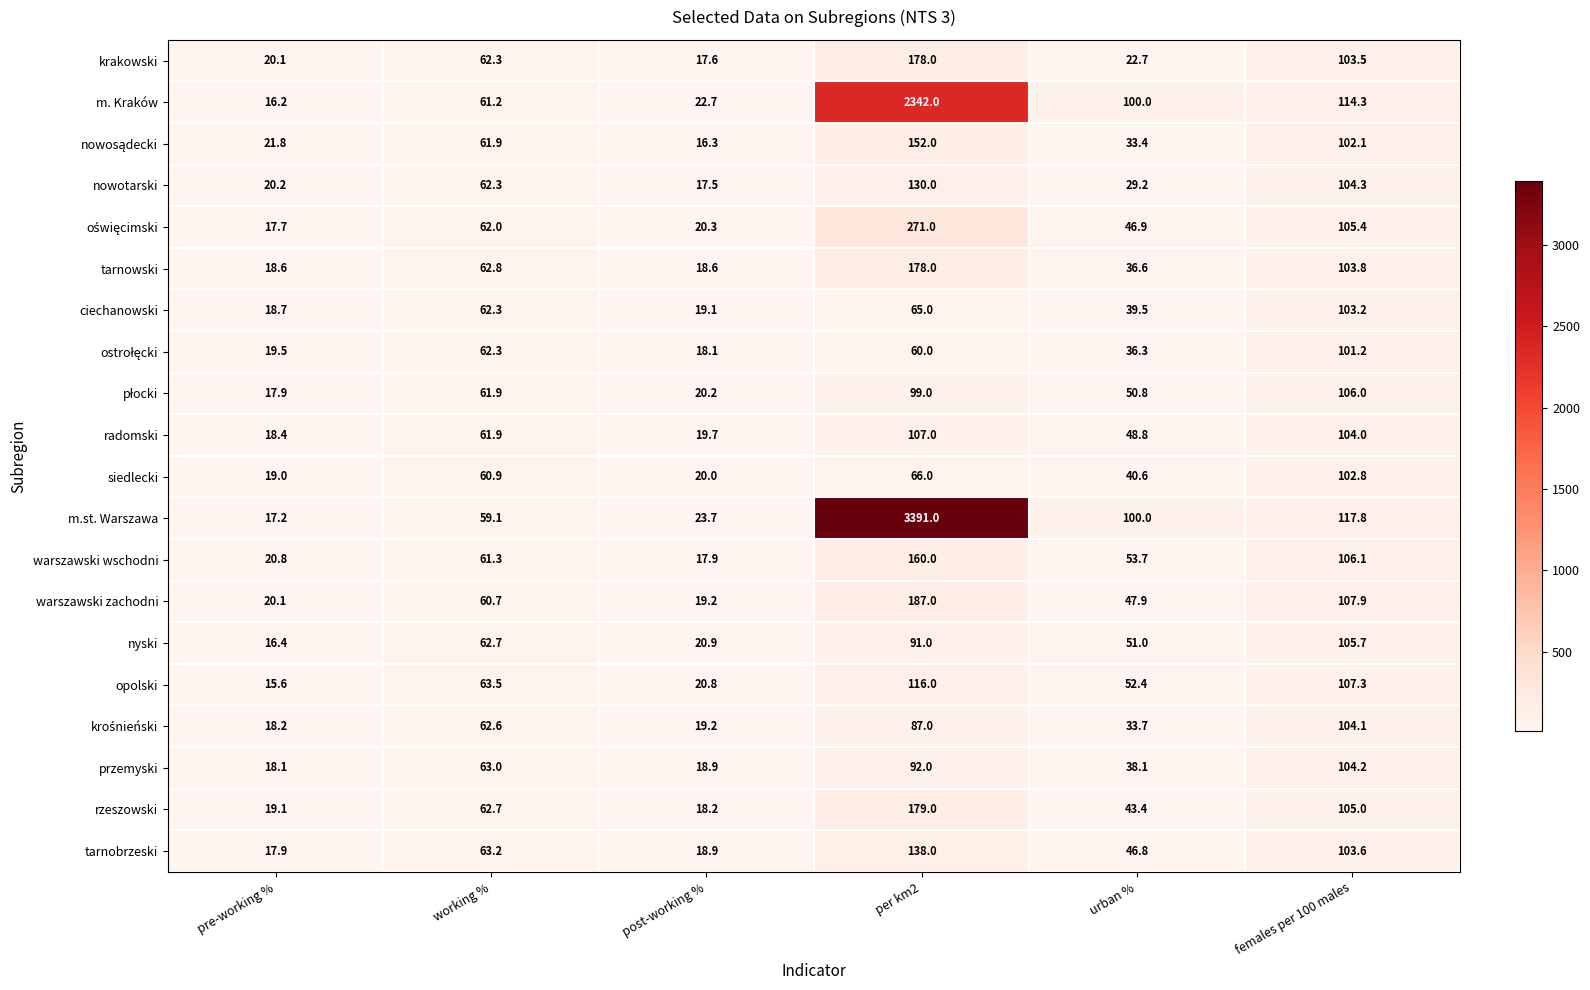

What is the difference between the maximum and minimum values in the radomski series?

88.6